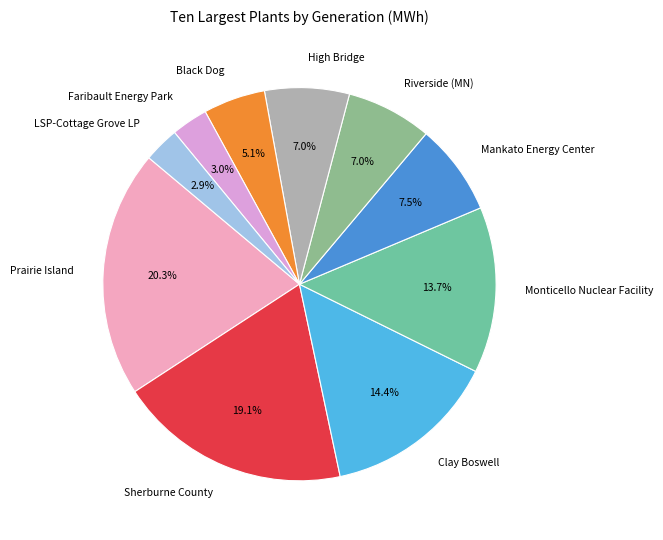

What is the total percentage of Riverside (MN) and Faribault Energy Park?

10.0%